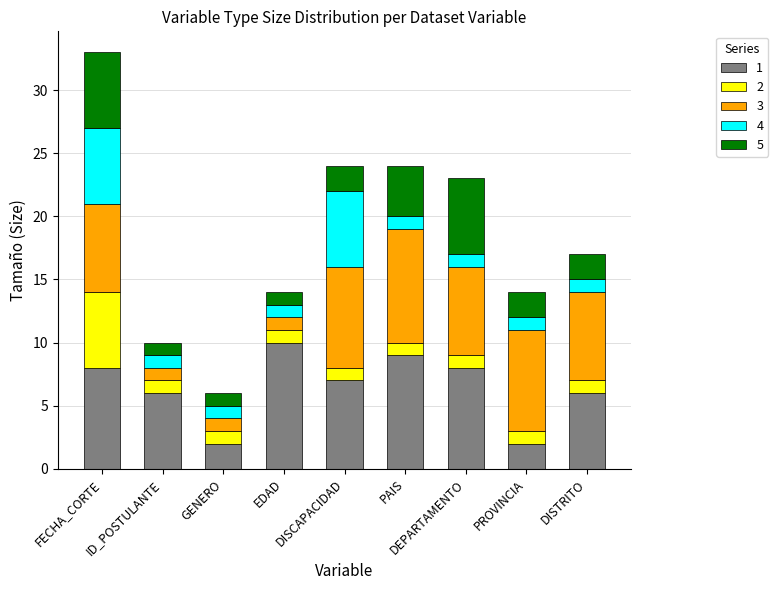

What is the average value of the 1 series?

6